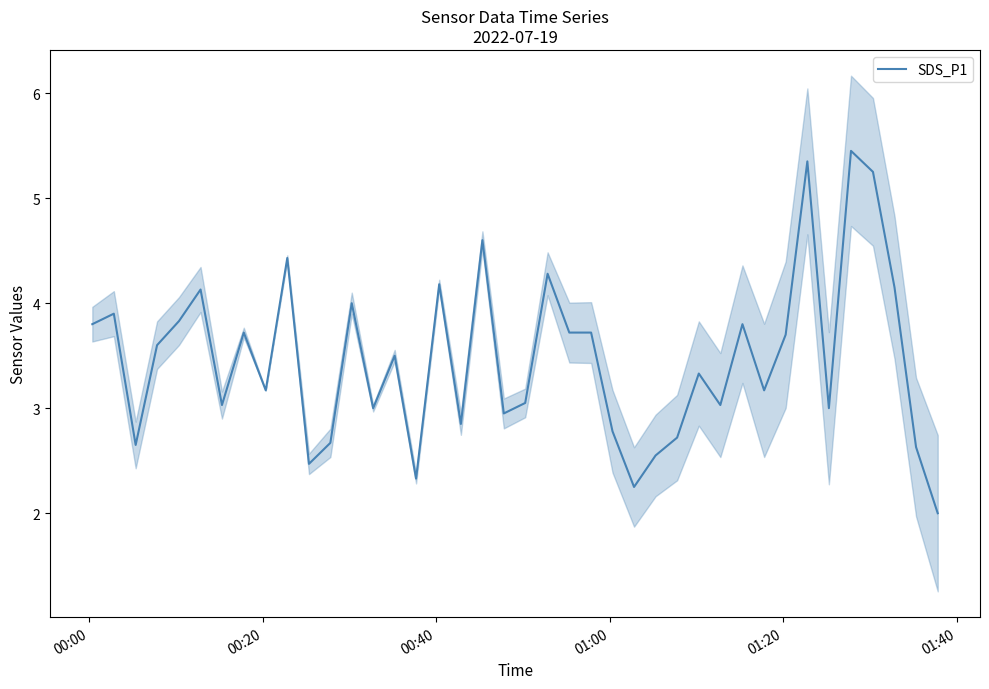

What is the minimum value for SDS_P1?

2.0